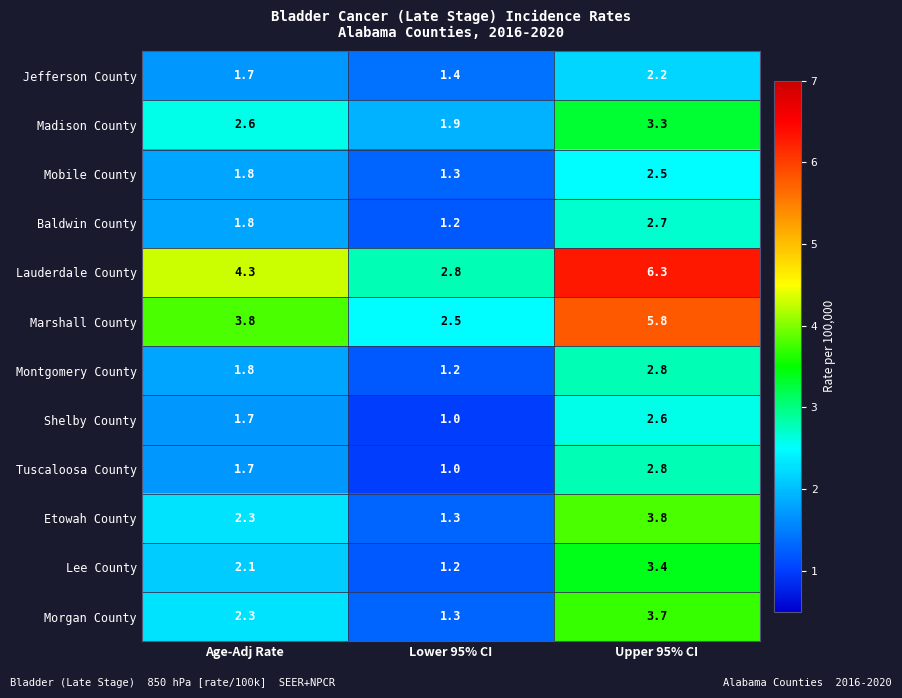

What is the lowest value of the Baldwin County series?

1.2